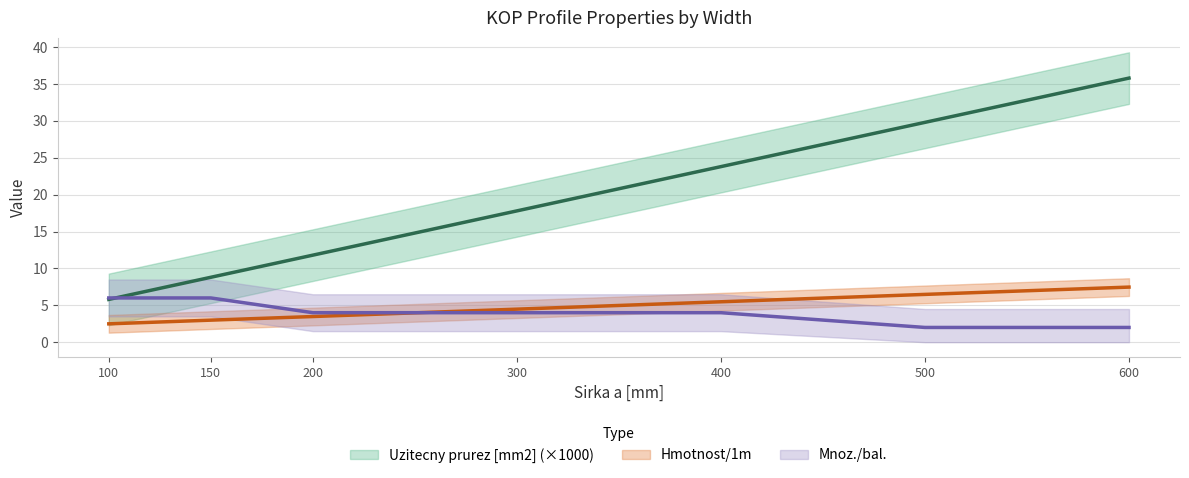

Between 500 and 600, which series saw the biggest shift?

Uzitecny prurez [mm2]